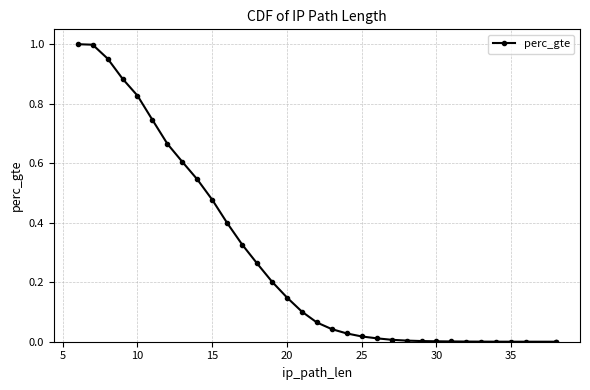

What is the sum of all values?

9.3